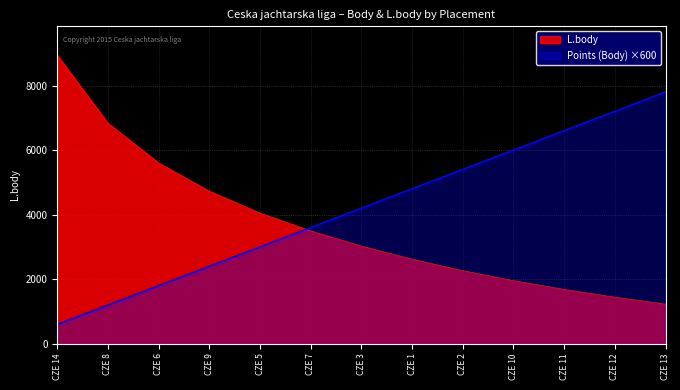

List the series in order of their overall mean, lowest first.

L.body, Points (Body) ×600